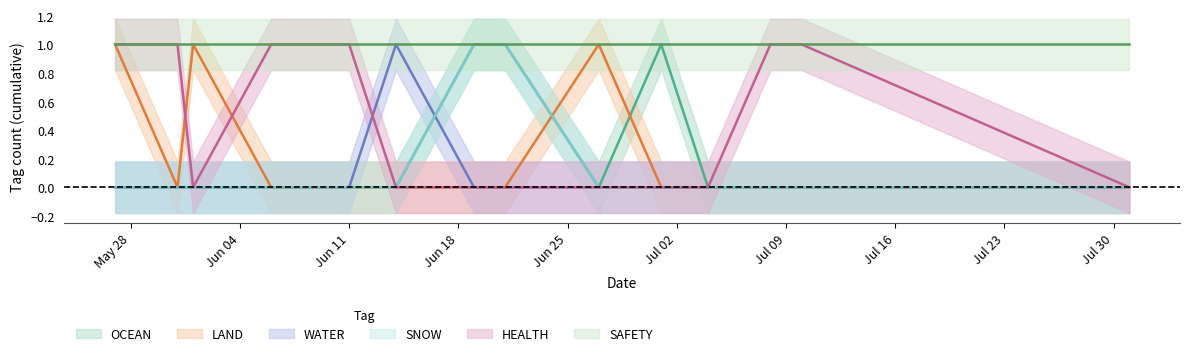

The value of HEALTH at 2024-05-31 is 1. True or false?

False